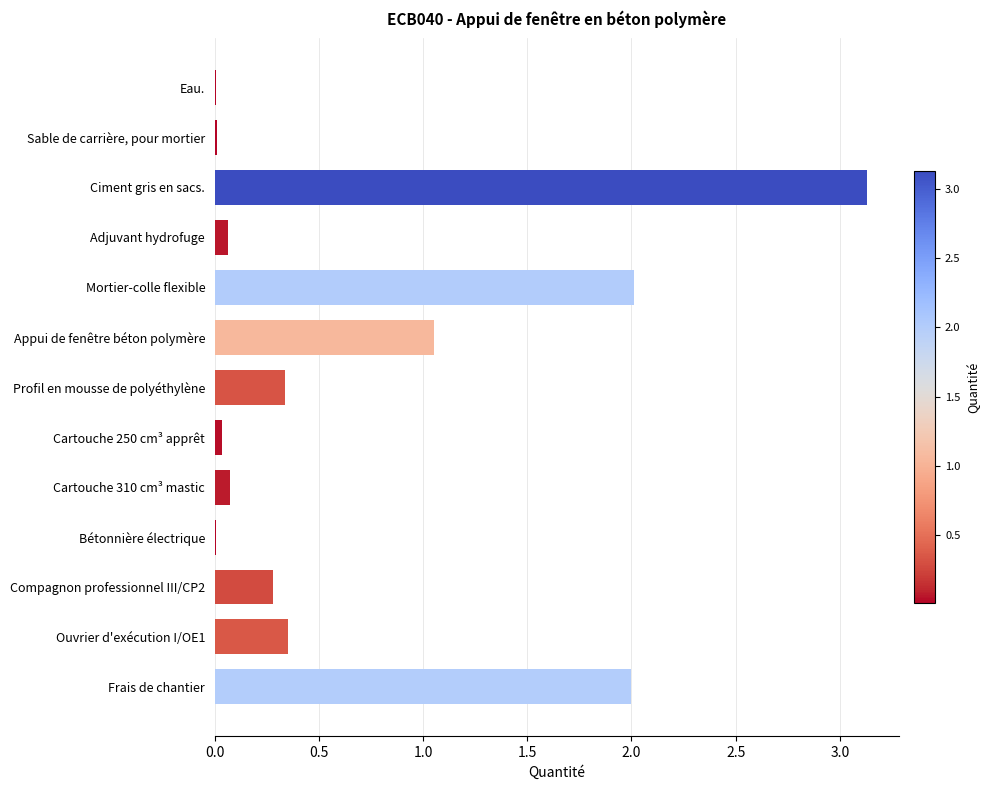

Which category has the highest value across all series?

Ciment gris en sacs.